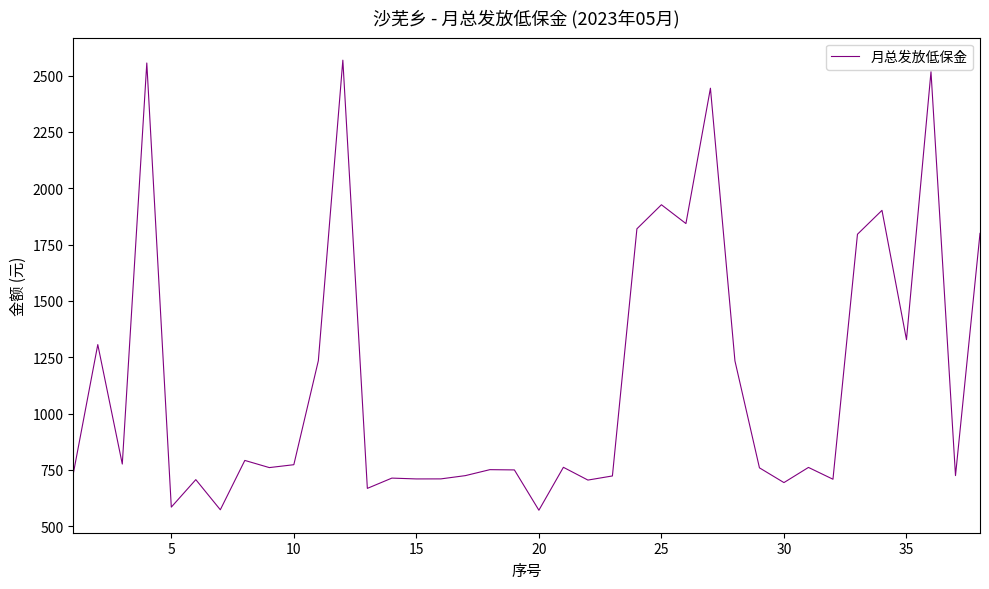

What is the difference between the maximum and minimum values?

1997.4